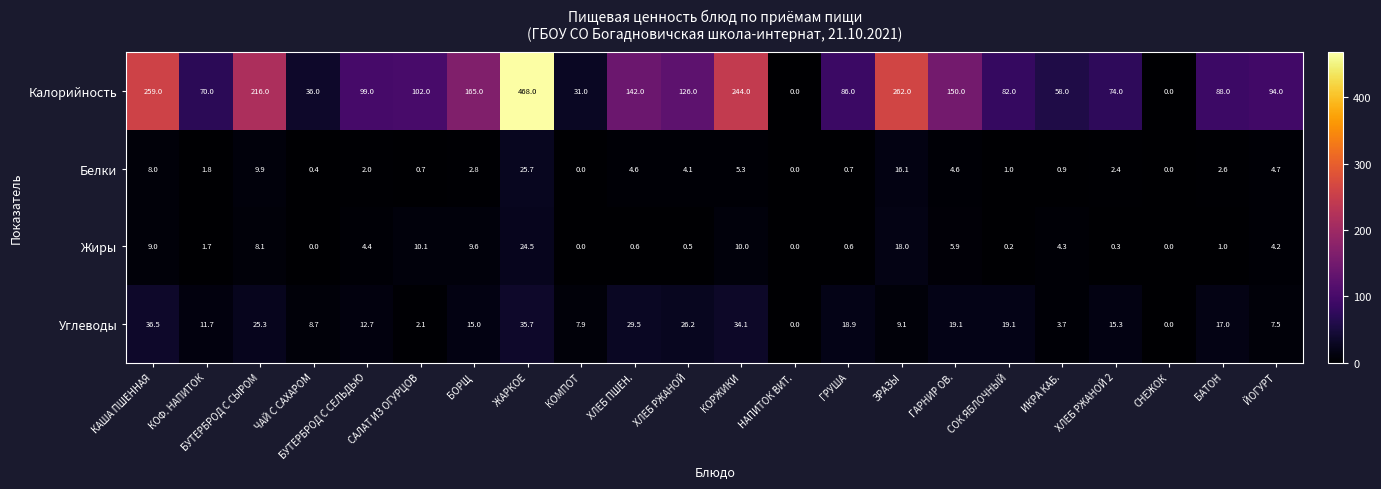

The Белки series shows 0.7 at САЛАТ ИЗ ОГУРЦОВ. True or false?

True